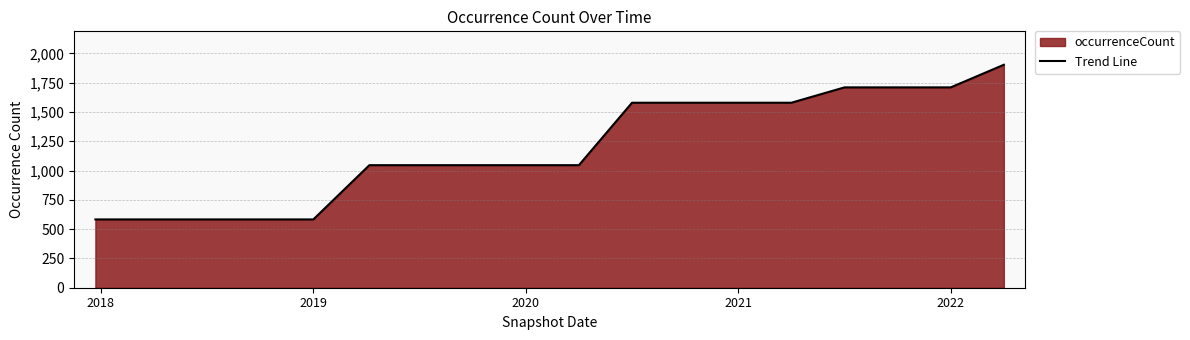

What is the smallest value displayed?

583